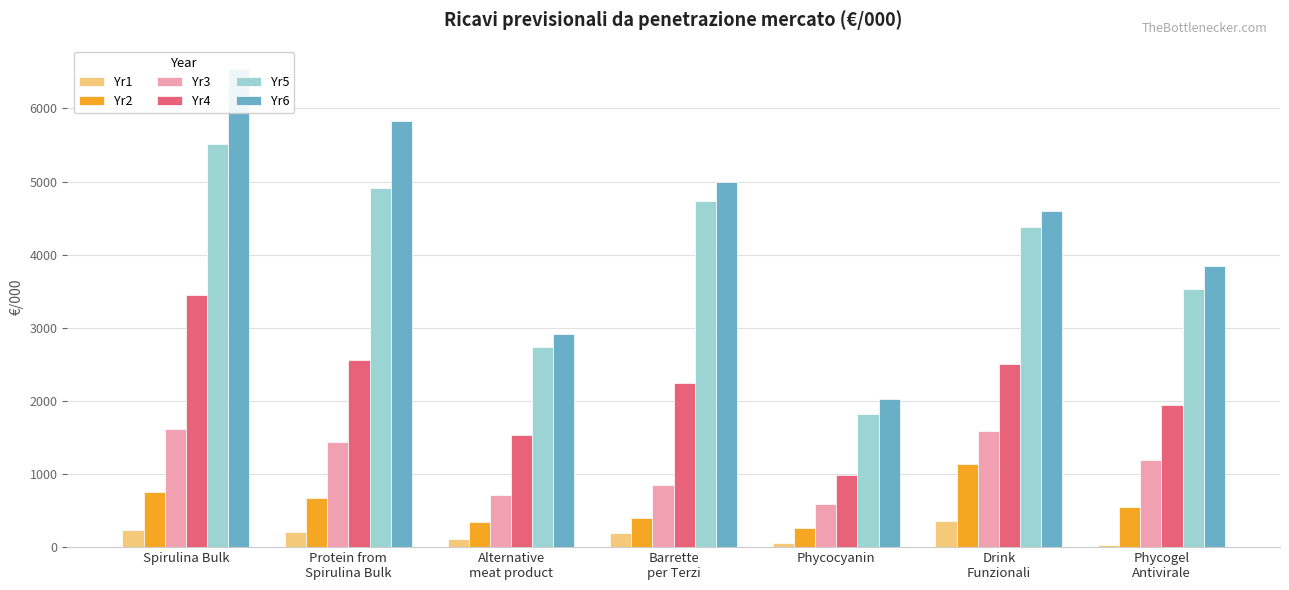

What is the label of the 4th bar from the left?

Barrette
per Terzi